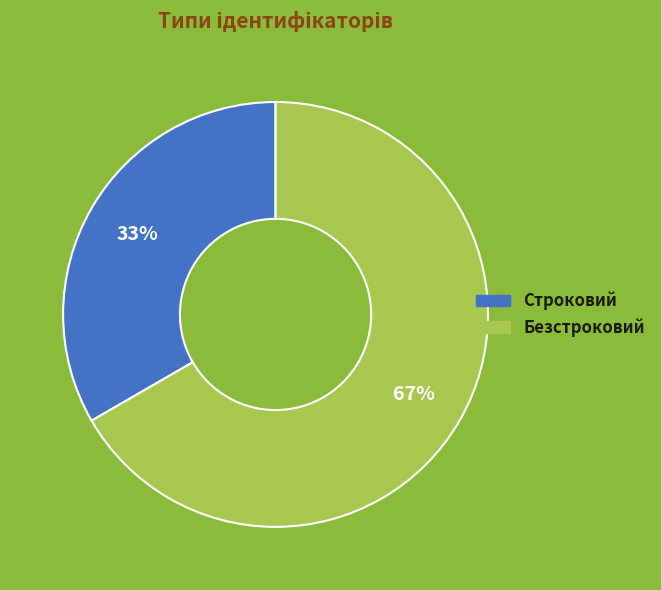

Is there any slice that represents more than half of the pie?

Yes